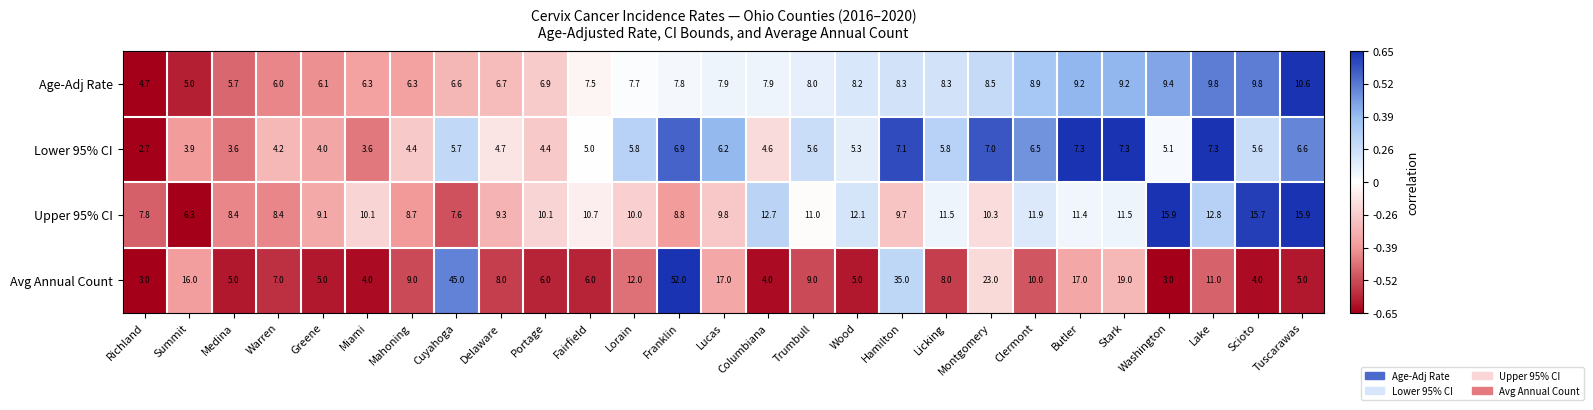

At which category is the sum across all series the highest?

Franklin